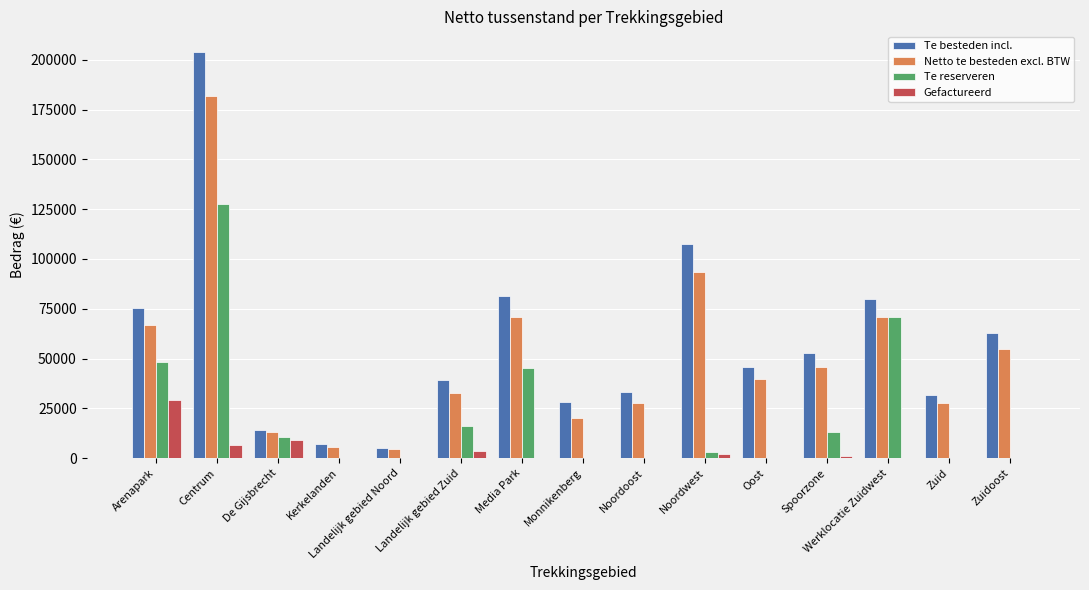

Is the value of Te besteden incl. at Noordwest greater than the value of Te reserveren at Monnikenberg?

Yes